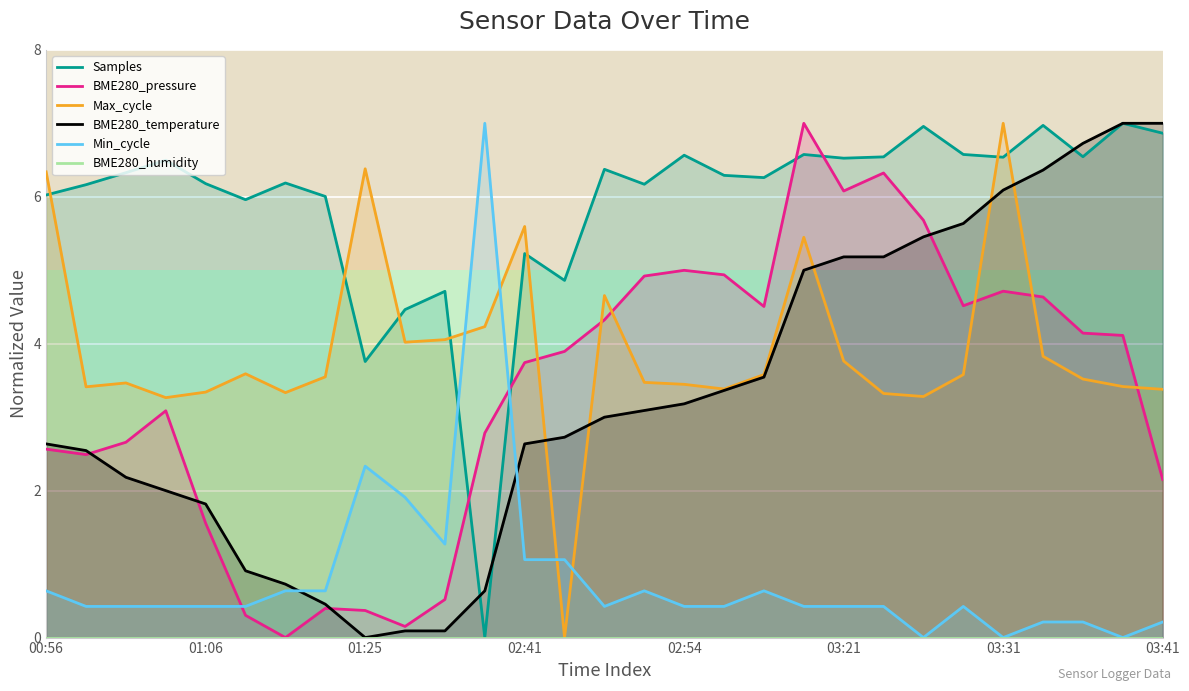

At which category is the sum across all series the highest?

19